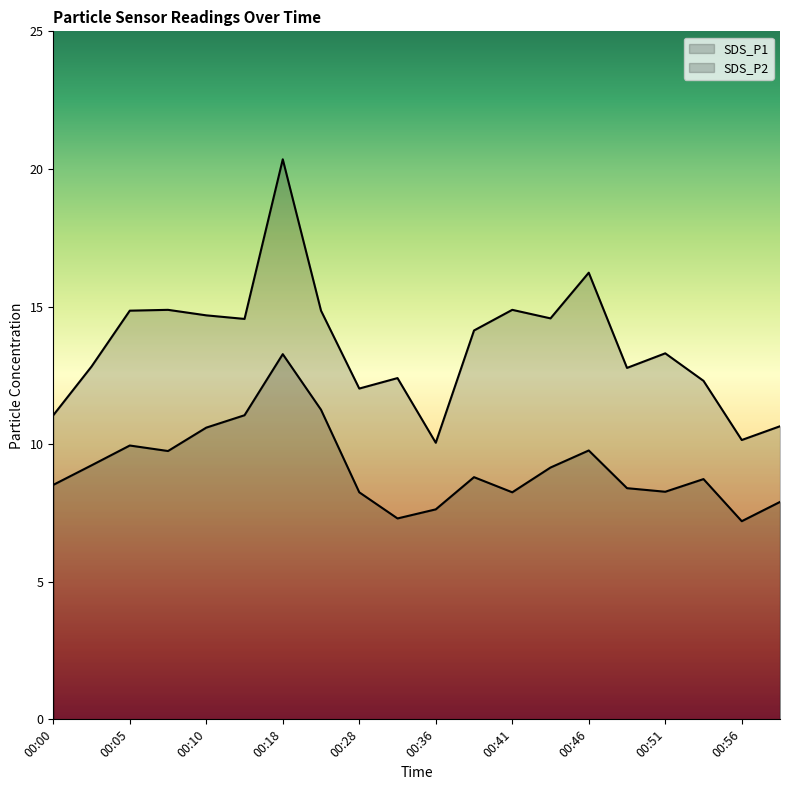

What is the sum of all SDS_P1 values?

271.5